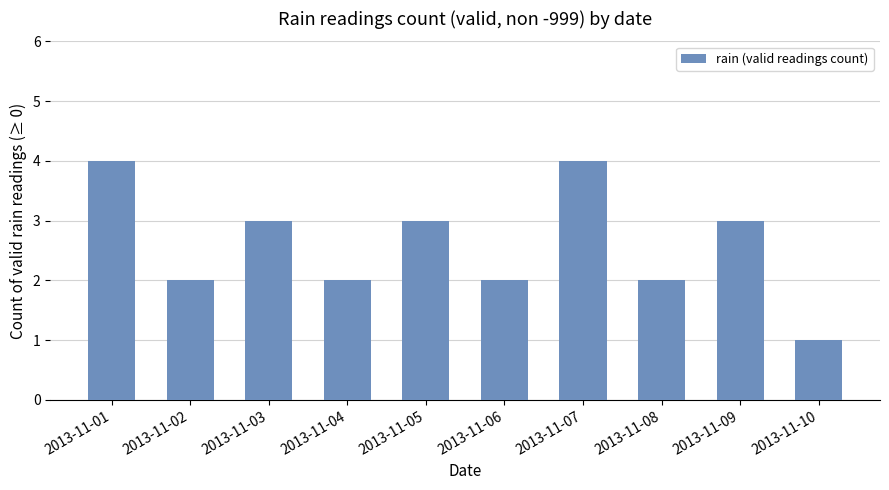

Which label corresponds to the smallest value in the chart?

2013-11-10